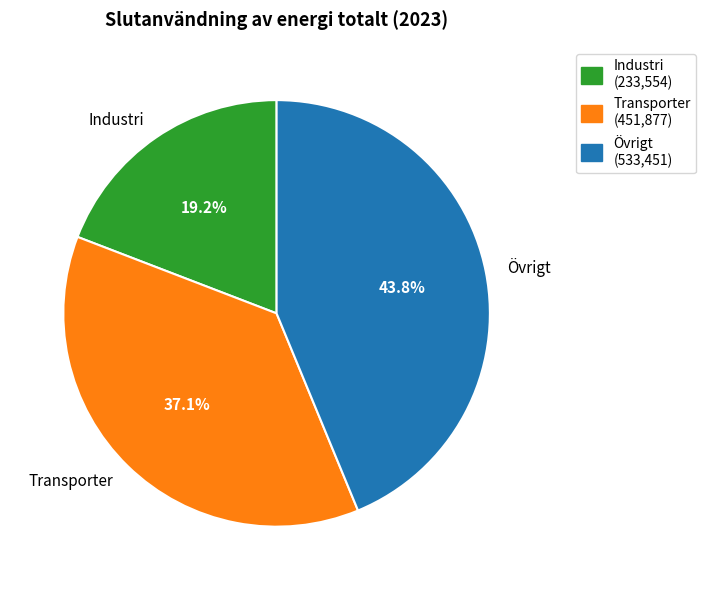

Combined, what portion of the pie is Transporter and Industri?

56.2%